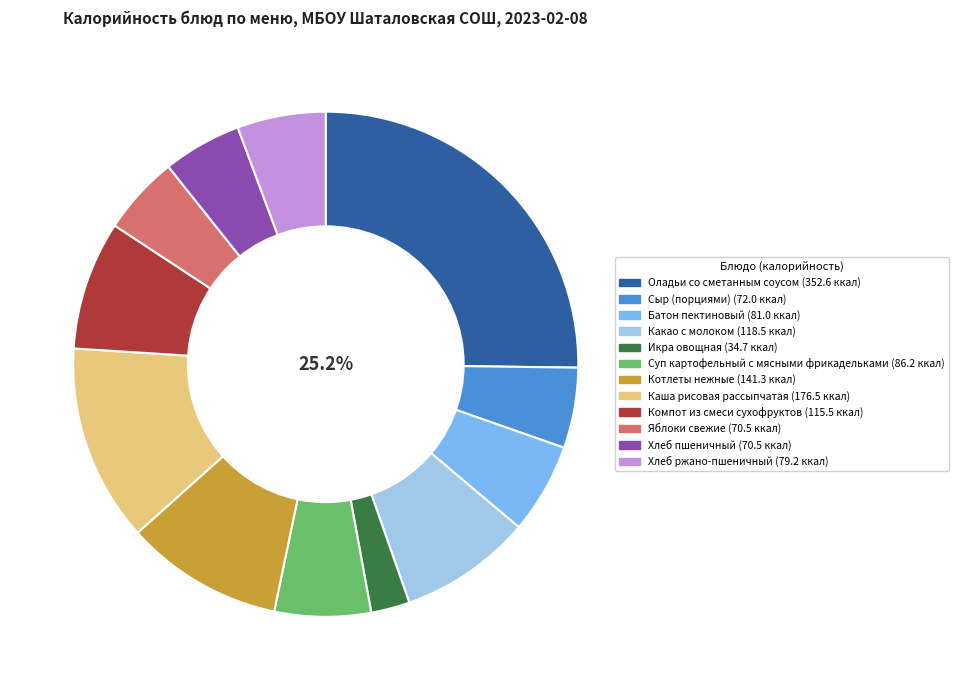

What percentage is the Хлеб ржано-пшеничный slice, to the nearest percent?

6%